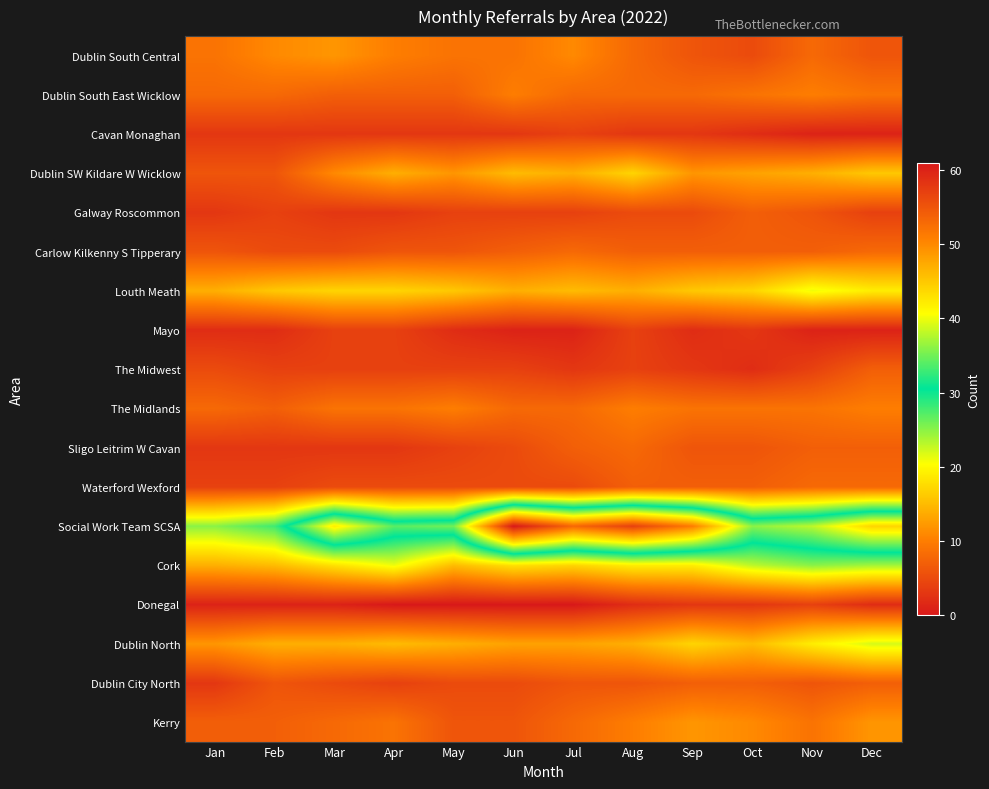

At which category does the chart reach its minimum across all series?

Apr